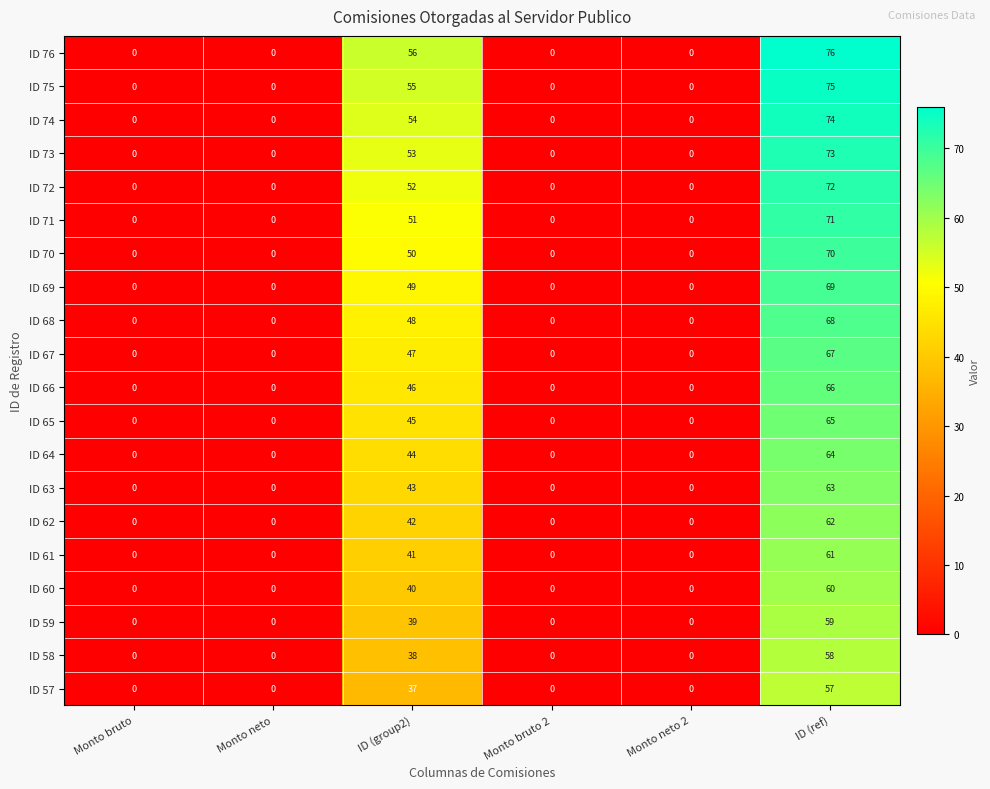

Which series has the widest spread of values?

ID 76